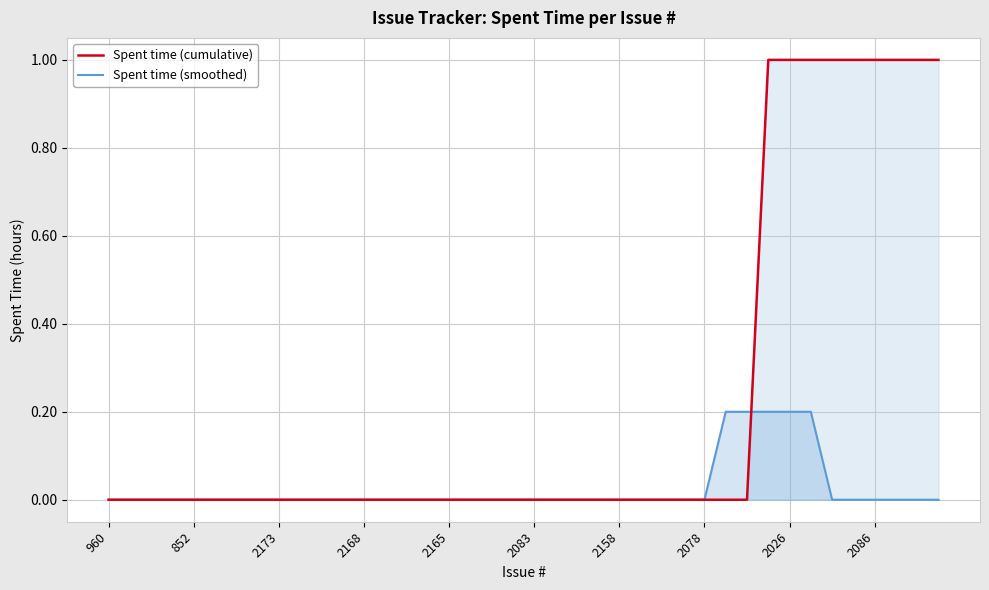

Which series has the widest spread of values?

Spent time (cumulative)